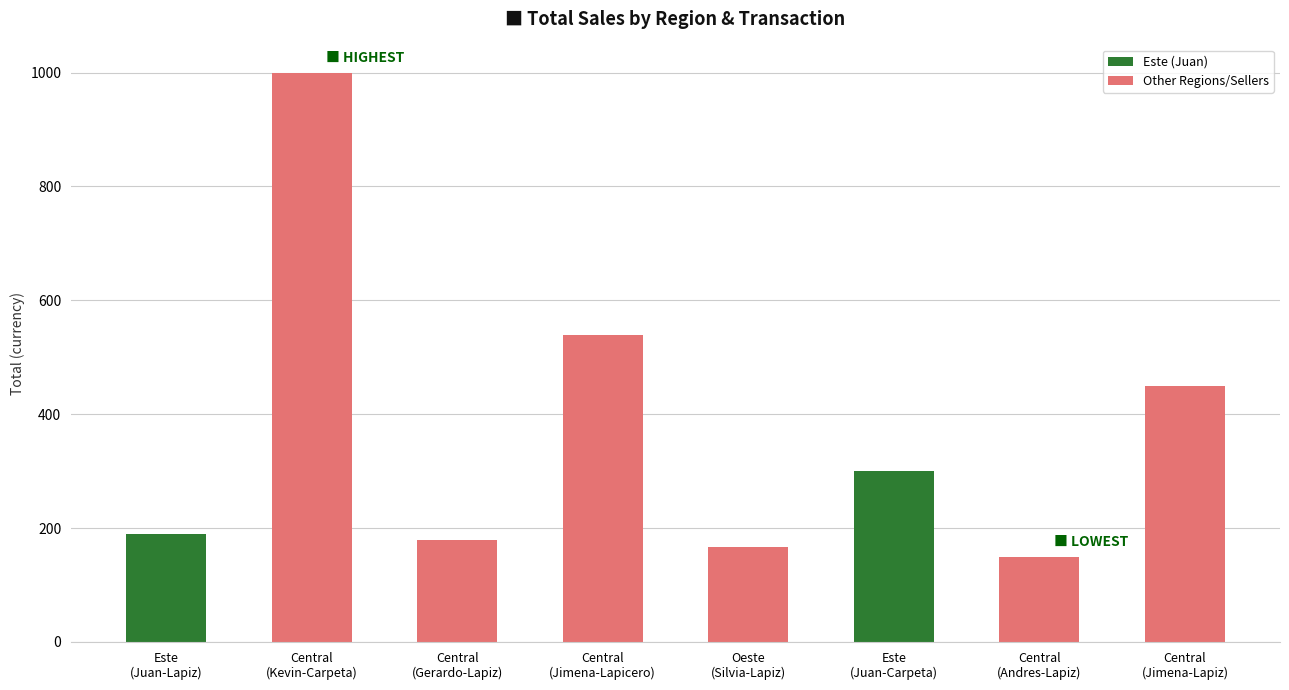

What is the average value?

371.6